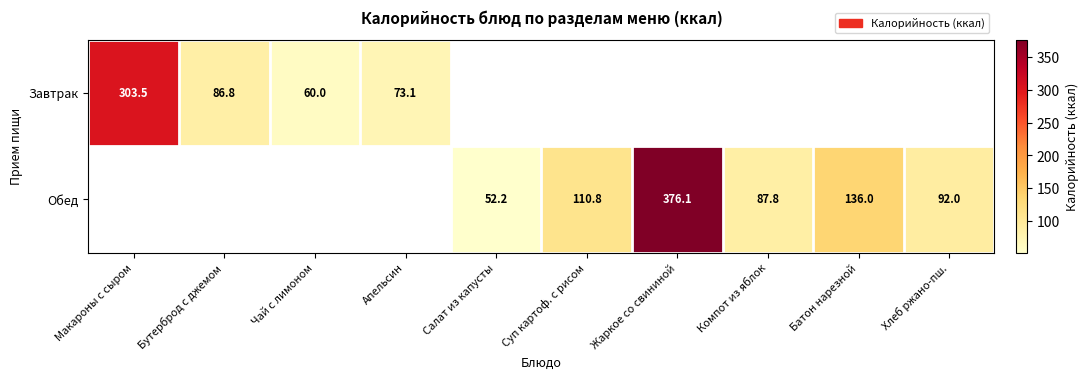

The value of Завтрак at Макароны с сыром is 303.5. True or false?

True